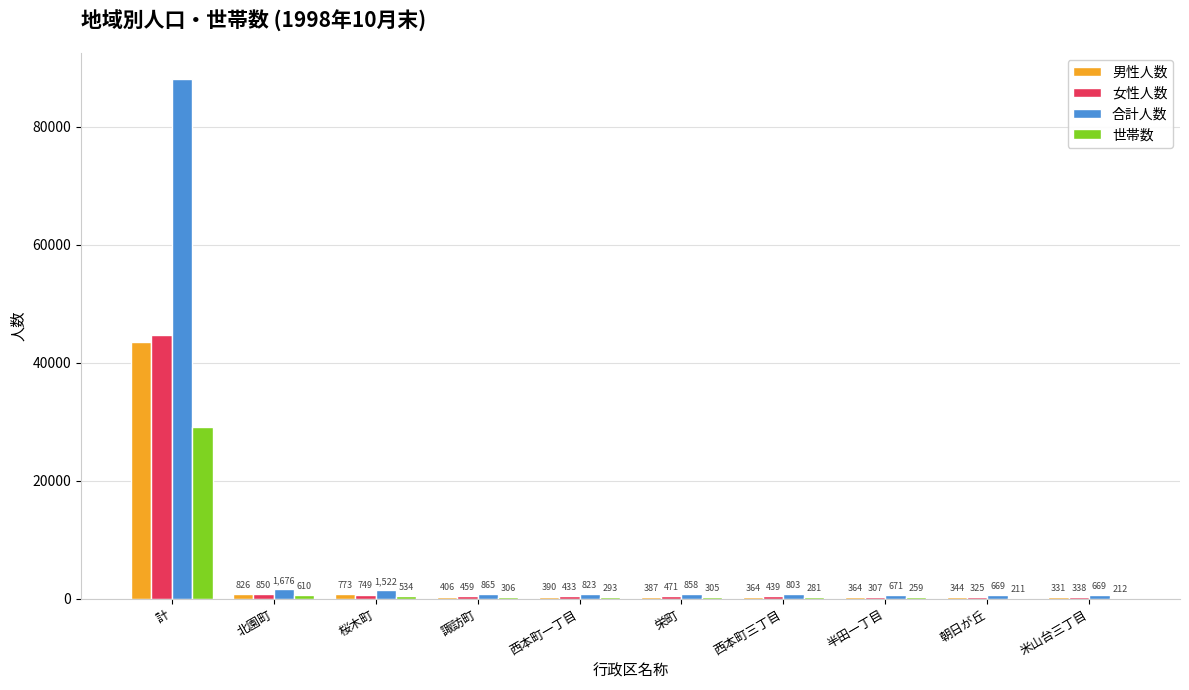

Reading left to right, extract all data points from this chart.

男性人数: 43489	826	773	406	390	387	364	364	344	331
女性人数: 44655	850	749	459	433	471	439	307	325	338
合計人数: 88144	1676	1522	865	823	858	803	671	669	669
世帯数: 29099	610	534	306	293	305	281	259	211	212